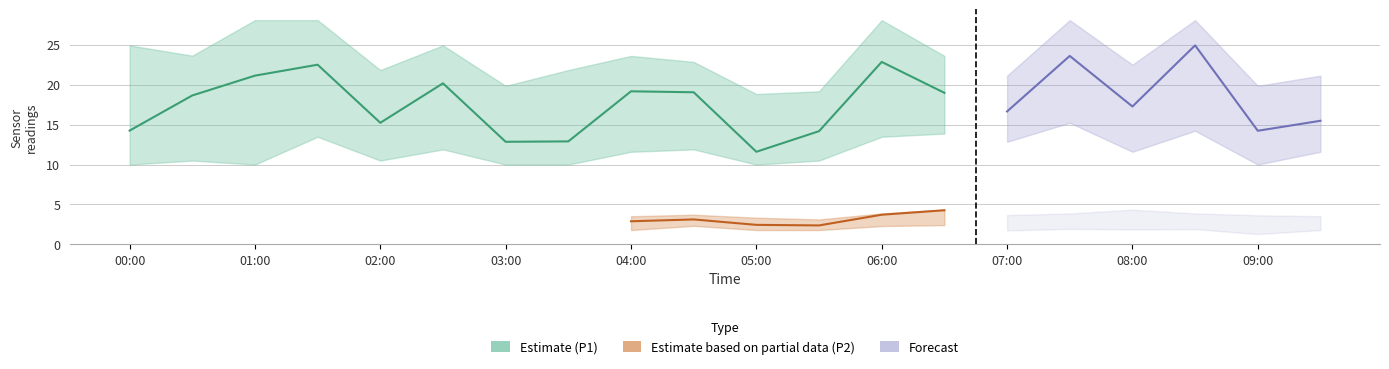

At which label is P2_upper closest to 4?

06:00